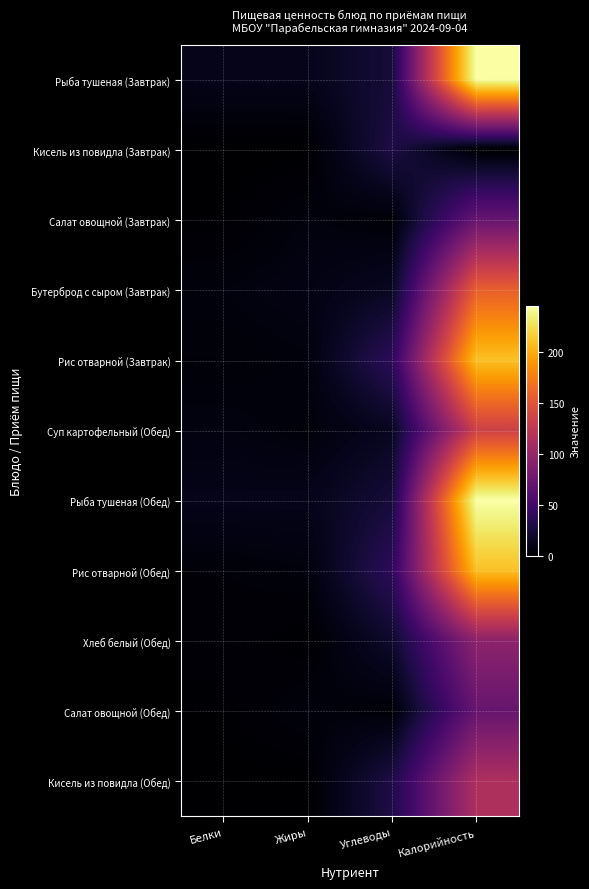

Reading left to right, list all the values displayed in this chart.

Рыба тушеная (Завтрак): Белки=11.2	Жиры=11.4	Углеводы=24.4	Калорийность=245.0
Кисель из повидла (Завтрак): Белки=0.0	Жиры=0.0	Углеводы=29.1	Калорийность=0.0
Салат овощной (Завтрак): Белки=0.9	Жиры=6.1	Углеводы=3.0	Калорийность=70.6
Бутерброд с сыром (Завтрак): Белки=5.8	Жиры=8.3	Углеводы=14.8	Калорийность=157.0
Рис отварной (Завтрак): Белки=3.8	Жиры=5.5	Углеводы=37.6	Калорийность=209.7
Суп картофельный (Обед): Белки=6.8	Жиры=4.5	Углеводы=14.0	Калорийность=133.8
Рыба тушеная (Обед): Белки=11.2	Жиры=11.4	Углеводы=24.4	Калорийность=245.0
Рис отварной (Обед): Белки=3.8	Жиры=5.5	Углеводы=37.6	Калорийность=209.7
Хлеб белый (Обед): Белки=3.2	Жиры=0.4	Углеводы=19.3	Калорийность=93.5
Салат овощной (Обед): Белки=0.9	Жиры=6.1	Углеводы=3.0	Калорийность=70.6
Кисель из повидла (Обед): Белки=0.2	Жиры=0.2	Углеводы=29.1	Калорийность=113.8